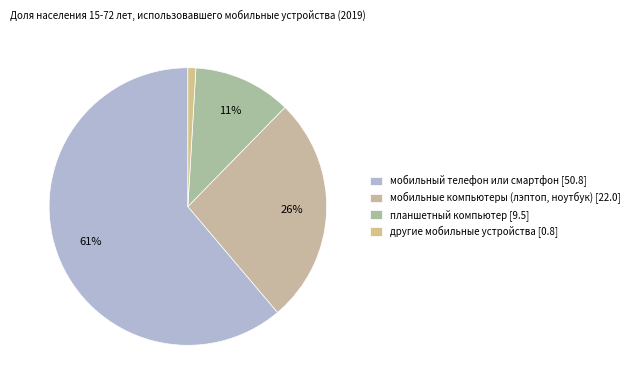

Rank the categories by value from lowest to highest.

другие мобильные устройства, планшетный компьютер, мобильные компьютеры (лэптоп, ноутбук), мобильный телефон или смартфон